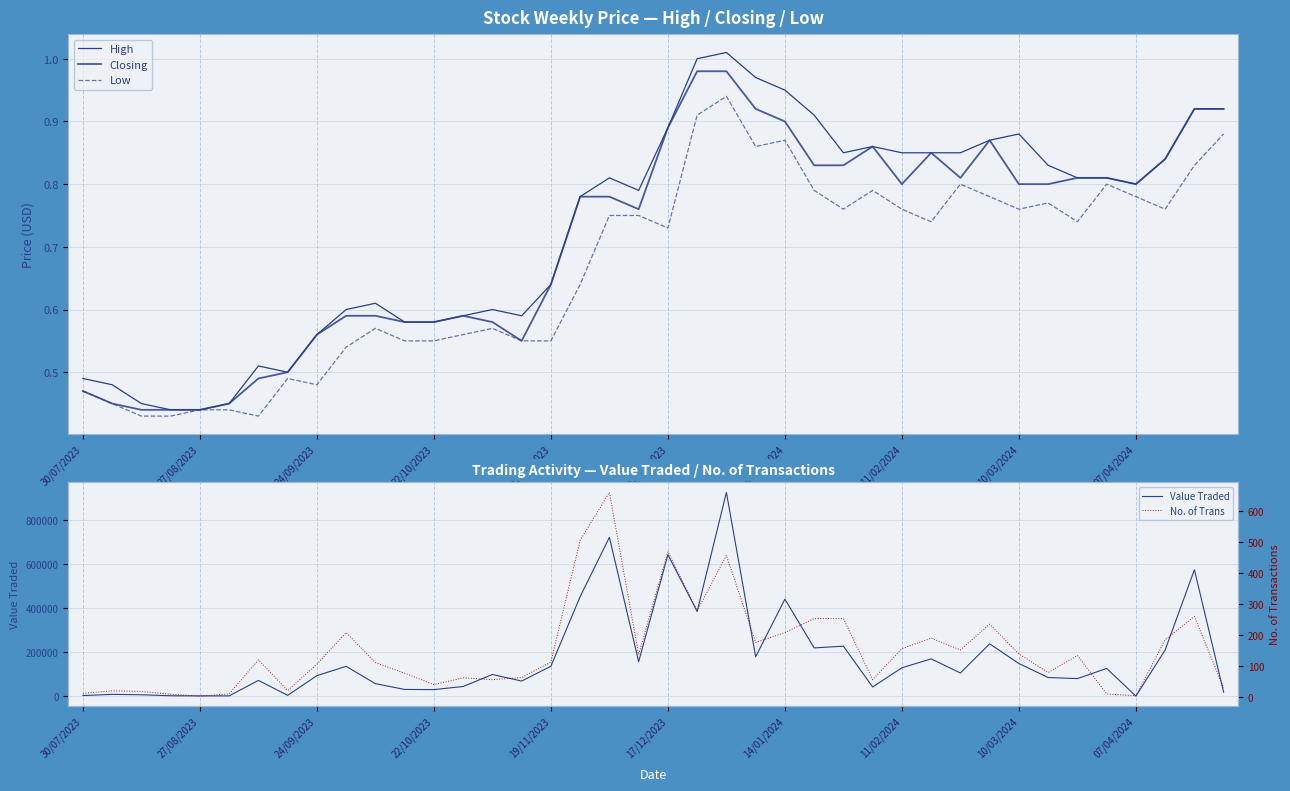

True or false: Closing and Low cross at least once.

False